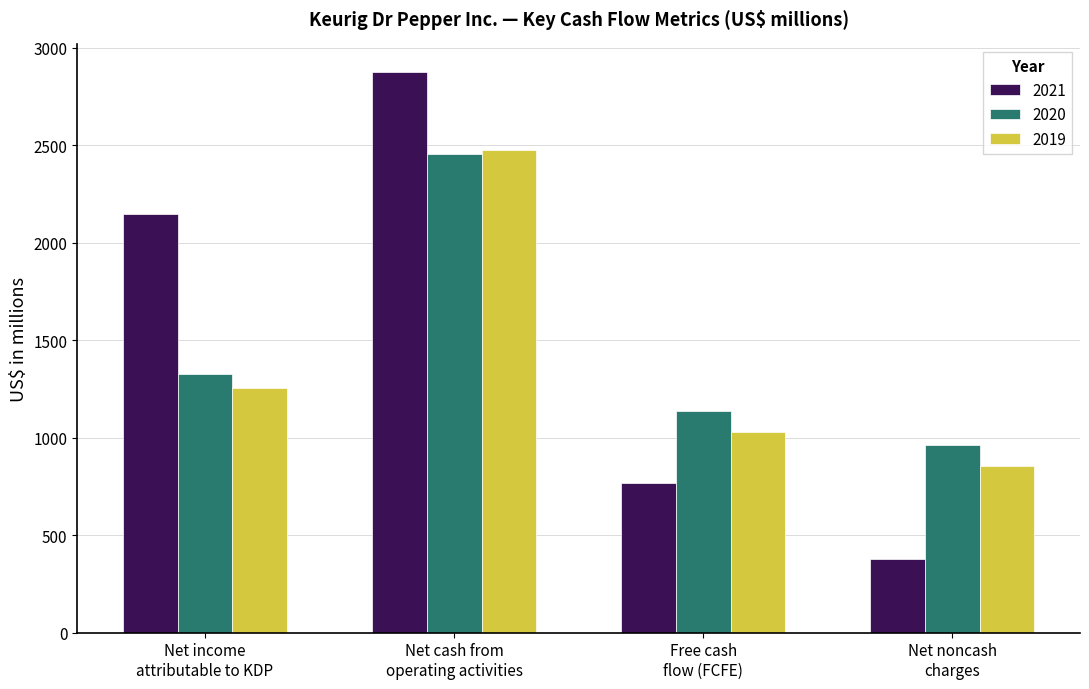

How many groups of bars are there?

4